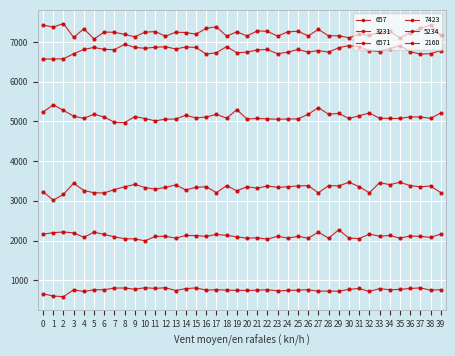

At 4, list the series in order from smallest to largest.

657, 2160, 3231, 5234, 6571, 7423